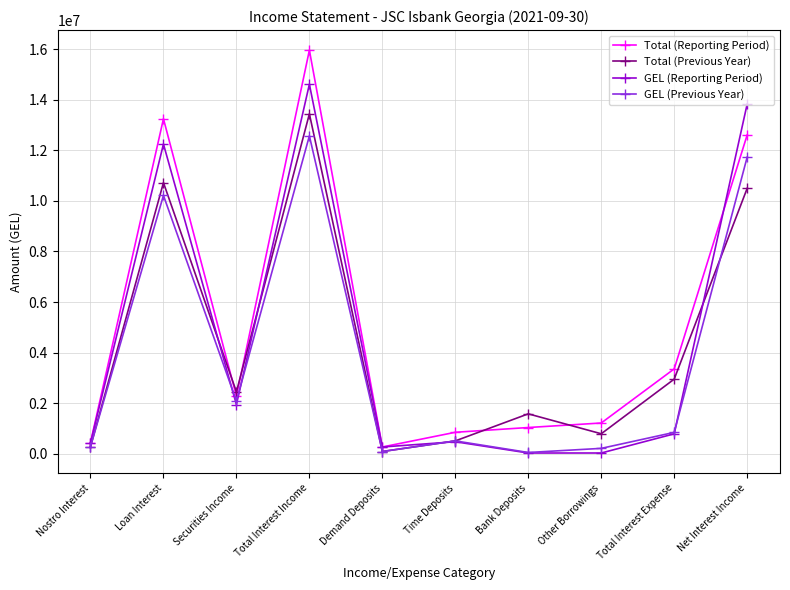

How many values in the Total (Previous Year) series exceed 2446746?

5